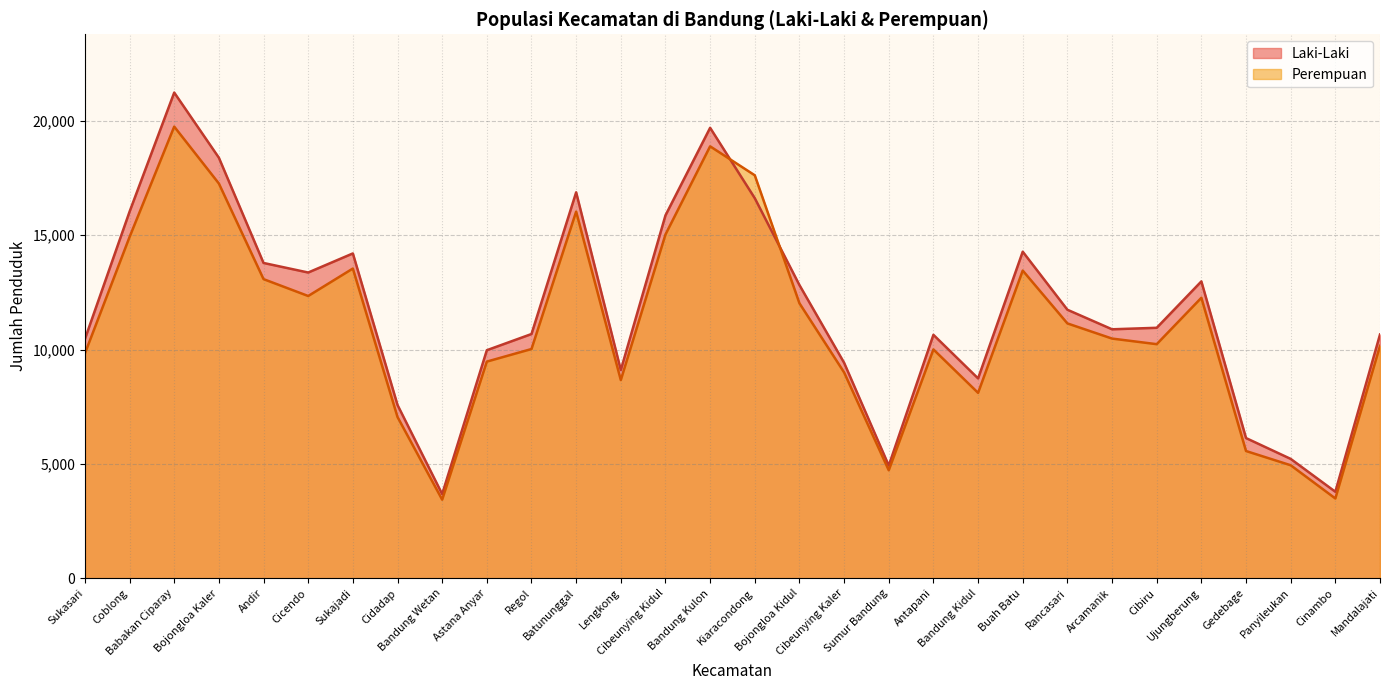

At Cibeunying Kaler, list the series in order from largest to smallest.

Laki-Laki, Perempuan